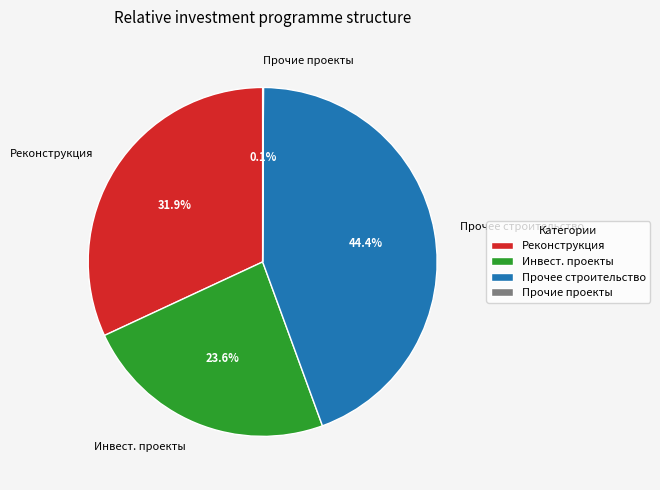

Which has a higher value, Инвест. проекты or Реконструкция?

Реконструкция